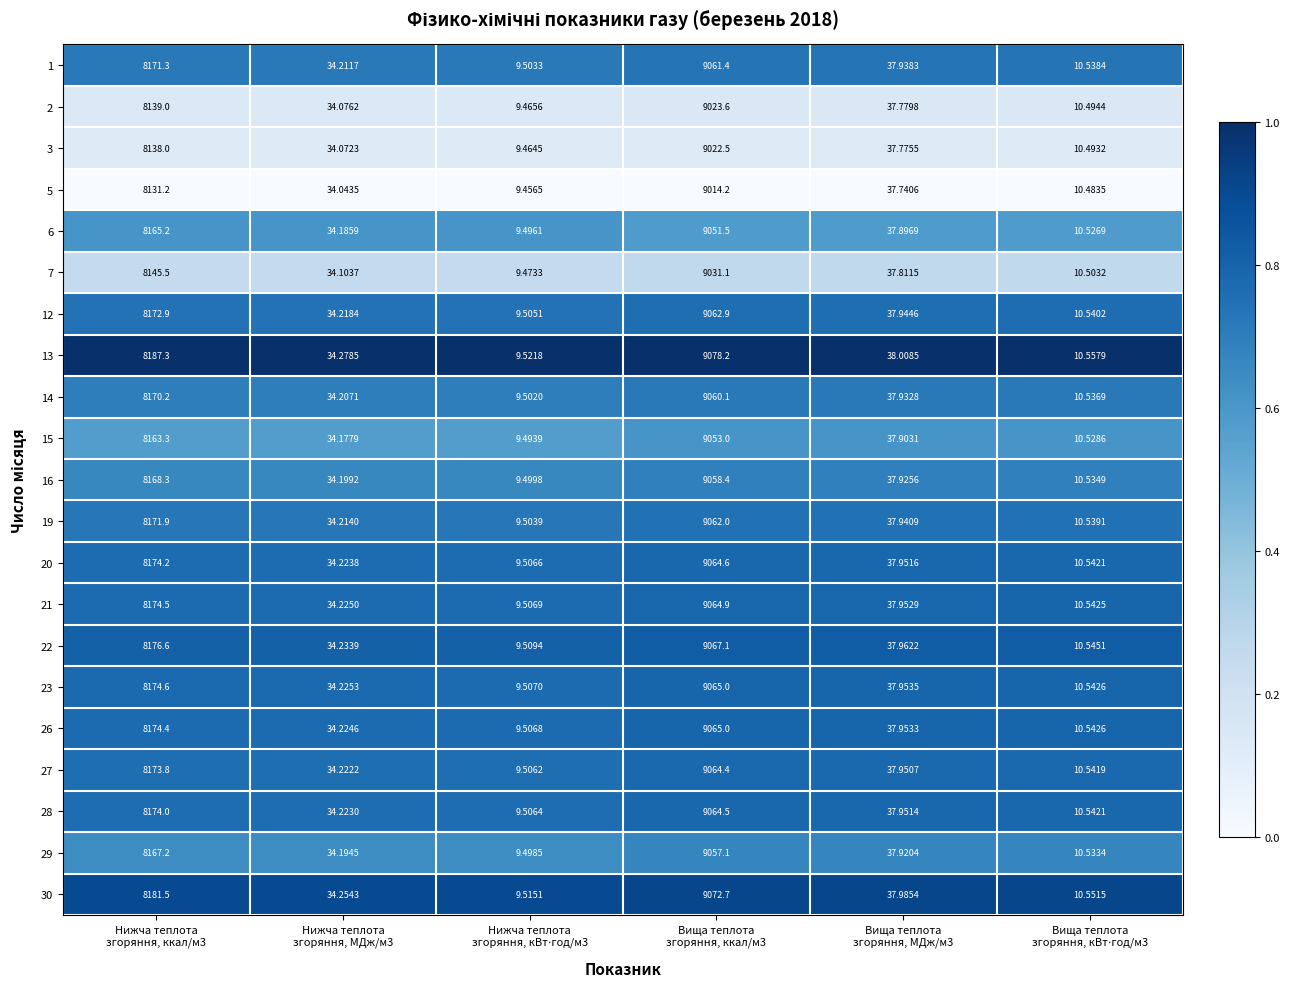

Reading left to right, list all the values displayed in this chart.

1: Нижча теплота
згоряння, ккал/м3=8171.3	Нижча теплота
згоряння, МДж/м3=34.2	Нижча теплота
згоряння, кВт⋅год/м3=9.5	Вища теплота
згоряння, ккал/м3=9061.4	Вища теплота
згоряння, МДж/м3=37.9	Вища теплота
згоряння, кВт⋅год/м3=10.5
2: Нижча теплота
згоряння, ккал/м3=8139.0	Нижча теплота
згоряння, МДж/м3=34.1	Нижча теплота
згоряння, кВт⋅год/м3=9.5	Вища теплота
згоряння, ккал/м3=9023.6	Вища теплота
згоряння, МДж/м3=37.8	Вища теплота
згоряння, кВт⋅год/м3=10.5
3: Нижча теплота
згоряння, ккал/м3=8138.0	Нижча теплота
згоряння, МДж/м3=34.1	Нижча теплота
згоряння, кВт⋅год/м3=9.5	Вища теплота
згоряння, ккал/м3=9022.5	Вища теплота
згоряння, МДж/м3=37.8	Вища теплота
згоряння, кВт⋅год/м3=10.5
5: Нижча теплота
згоряння, ккал/м3=8131.2	Нижча теплота
згоряння, МДж/м3=34.0	Нижча теплота
згоряння, кВт⋅год/м3=9.5	Вища теплота
згоряння, ккал/м3=9014.2	Вища теплота
згоряння, МДж/м3=37.7	Вища теплота
згоряння, кВт⋅год/м3=10.5
6: Нижча теплота
згоряння, ккал/м3=8165.2	Нижча теплота
згоряння, МДж/м3=34.2	Нижча теплота
згоряння, кВт⋅год/м3=9.5	Вища теплота
згоряння, ккал/м3=9051.5	Вища теплота
згоряння, МДж/м3=37.9	Вища теплота
згоряння, кВт⋅год/м3=10.5
7: Нижча теплота
згоряння, ккал/м3=8145.5	Нижча теплота
згоряння, МДж/м3=34.1	Нижча теплота
згоряння, кВт⋅год/м3=9.5	Вища теплота
згоряння, ккал/м3=9031.1	Вища теплота
згоряння, МДж/м3=37.8	Вища теплота
згоряння, кВт⋅год/м3=10.5
12: Нижча теплота
згоряння, ккал/м3=8172.9	Нижча теплота
згоряння, МДж/м3=34.2	Нижча теплота
згоряння, кВт⋅год/м3=9.5	Вища теплота
згоряння, ккал/м3=9062.9	Вища теплота
згоряння, МДж/м3=37.9	Вища теплота
згоряння, кВт⋅год/м3=10.5
13: Нижча теплота
згоряння, ккал/м3=8187.3	Нижча теплота
згоряння, МДж/м3=34.3	Нижча теплота
згоряння, кВт⋅год/м3=9.5	Вища теплота
згоряння, ккал/м3=9078.2	Вища теплота
згоряння, МДж/м3=38.0	Вища теплота
згоряння, кВт⋅год/м3=10.6
14: Нижча теплота
згоряння, ккал/м3=8170.2	Нижча теплота
згоряння, МДж/м3=34.2	Нижча теплота
згоряння, кВт⋅год/м3=9.5	Вища теплота
згоряння, ккал/м3=9060.1	Вища теплота
згоряння, МДж/м3=37.9	Вища теплота
згоряння, кВт⋅год/м3=10.5
15: Нижча теплота
згоряння, ккал/м3=8163.3	Нижча теплота
згоряння, МДж/м3=34.2	Нижча теплота
згоряння, кВт⋅год/м3=9.5	Вища теплота
згоряння, ккал/м3=9053.0	Вища теплота
згоряння, МДж/м3=37.9	Вища теплота
згоряння, кВт⋅год/м3=10.5
16: Нижча теплота
згоряння, ккал/м3=8168.3	Нижча теплота
згоряння, МДж/м3=34.2	Нижча теплота
згоряння, кВт⋅год/м3=9.5	Вища теплота
згоряння, ккал/м3=9058.4	Вища теплота
згоряння, МДж/м3=37.9	Вища теплота
згоряння, кВт⋅год/м3=10.5
19: Нижча теплота
згоряння, ккал/м3=8171.9	Нижча теплота
згоряння, МДж/м3=34.2	Нижча теплота
згоряння, кВт⋅год/м3=9.5	Вища теплота
згоряння, ккал/м3=9062.0	Вища теплота
згоряння, МДж/м3=37.9	Вища теплота
згоряння, кВт⋅год/м3=10.5
20: Нижча теплота
згоряння, ккал/м3=8174.2	Нижча теплота
згоряння, МДж/м3=34.2	Нижча теплота
згоряння, кВт⋅год/м3=9.5	Вища теплота
згоряння, ккал/м3=9064.6	Вища теплота
згоряння, МДж/м3=38.0	Вища теплота
згоряння, кВт⋅год/м3=10.5
21: Нижча теплота
згоряння, ккал/м3=8174.5	Нижча теплота
згоряння, МДж/м3=34.2	Нижча теплота
згоряння, кВт⋅год/м3=9.5	Вища теплота
згоряння, ккал/м3=9064.9	Вища теплота
згоряння, МДж/м3=38.0	Вища теплота
згоряння, кВт⋅год/м3=10.5
22: Нижча теплота
згоряння, ккал/м3=8176.6	Нижча теплота
згоряння, МДж/м3=34.2	Нижча теплота
згоряння, кВт⋅год/м3=9.5	Вища теплота
згоряння, ккал/м3=9067.1	Вища теплота
згоряння, МДж/м3=38.0	Вища теплота
згоряння, кВт⋅год/м3=10.5
23: Нижча теплота
згоряння, ккал/м3=8174.6	Нижча теплота
згоряння, МДж/м3=34.2	Нижча теплота
згоряння, кВт⋅год/м3=9.5	Вища теплота
згоряння, ккал/м3=9065.0	Вища теплота
згоряння, МДж/м3=38.0	Вища теплота
згоряння, кВт⋅год/м3=10.5
26: Нижча теплота
згоряння, ккал/м3=8174.4	Нижча теплота
згоряння, МДж/м3=34.2	Нижча теплота
згоряння, кВт⋅год/м3=9.5	Вища теплота
згоряння, ккал/м3=9065.0	Вища теплота
згоряння, МДж/м3=38.0	Вища теплота
згоряння, кВт⋅год/м3=10.5
27: Нижча теплота
згоряння, ккал/м3=8173.8	Нижча теплота
згоряння, МДж/м3=34.2	Нижча теплота
згоряння, кВт⋅год/м3=9.5	Вища теплота
згоряння, ккал/м3=9064.4	Вища теплота
згоряння, МДж/м3=38.0	Вища теплота
згоряння, кВт⋅год/м3=10.5
28: Нижча теплота
згоряння, ккал/м3=8174.0	Нижча теплота
згоряння, МДж/м3=34.2	Нижча теплота
згоряння, кВт⋅год/м3=9.5	Вища теплота
згоряння, ккал/м3=9064.5	Вища теплота
згоряння, МДж/м3=38.0	Вища теплота
згоряння, кВт⋅год/м3=10.5
29: Нижча теплота
згоряння, ккал/м3=8167.2	Нижча теплота
згоряння, МДж/м3=34.2	Нижча теплота
згоряння, кВт⋅год/м3=9.5	Вища теплота
згоряння, ккал/м3=9057.1	Вища теплота
згоряння, МДж/м3=37.9	Вища теплота
згоряння, кВт⋅год/м3=10.5
30: Нижча теплота
згоряння, ккал/м3=8181.5	Нижча теплота
згоряння, МДж/м3=34.3	Нижча теплота
згоряння, кВт⋅год/м3=9.5	Вища теплота
згоряння, ккал/м3=9072.7	Вища теплота
згоряння, МДж/м3=38.0	Вища теплота
згоряння, кВт⋅год/м3=10.6